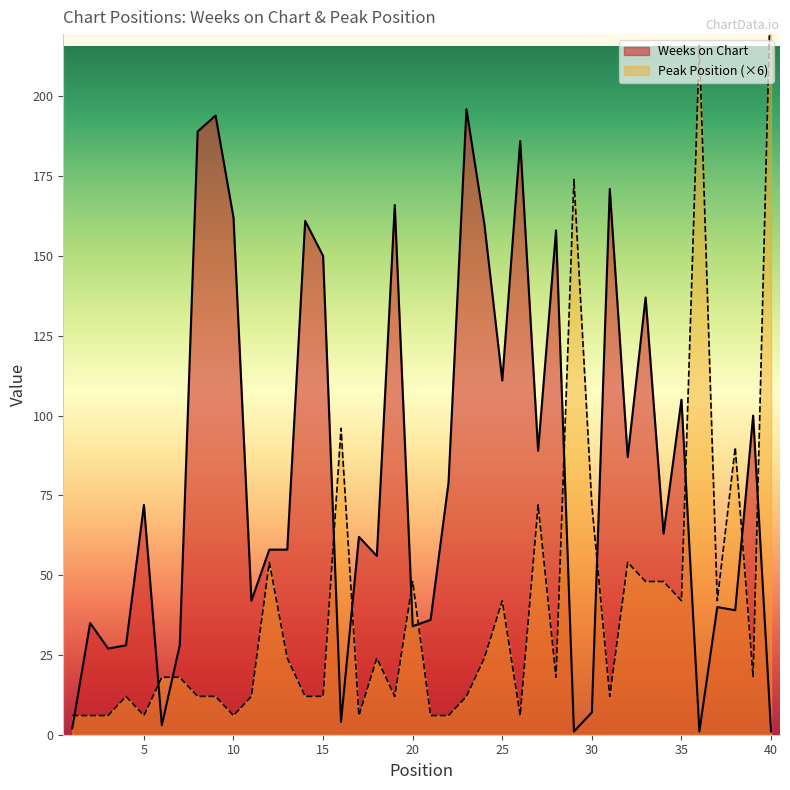

What are all the series names shown in the legend?

Weeks on Chart, Peak Position